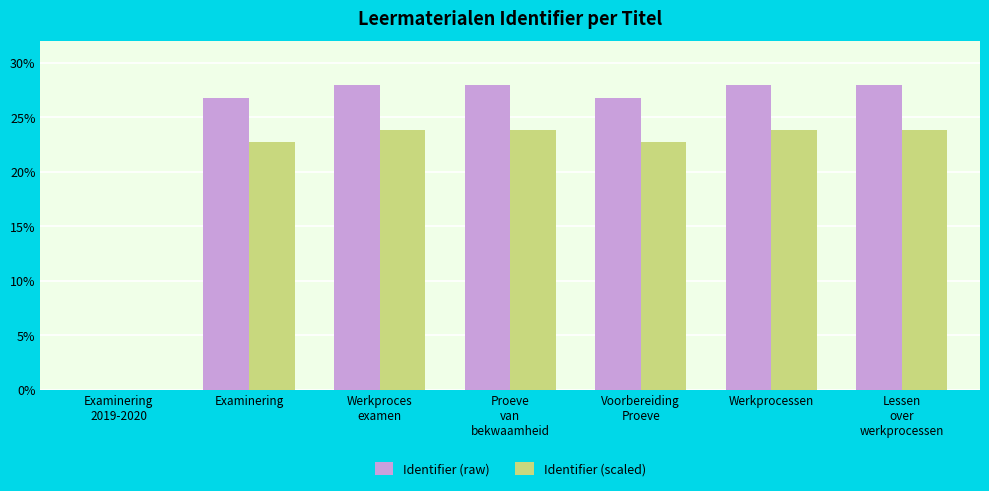

Reading right to left, what are all the values shown in this chart?

Identifier (raw): Lessen
over
werkprocessen=28.0	Werkprocessen=28.0	Voorbereiding
Proeve=26.7	Proeve
van
bekwaamheid=28.0	Werkproces
examen=28.0	Examinering=26.7	Examinering
2019-2020=0.0
Identifier (scaled): Lessen
over
werkprocessen=23.8	Werkprocessen=23.8	Voorbereiding
Proeve=22.7	Proeve
van
bekwaamheid=23.8	Werkproces
examen=23.8	Examinering=22.7	Examinering
2019-2020=0.0